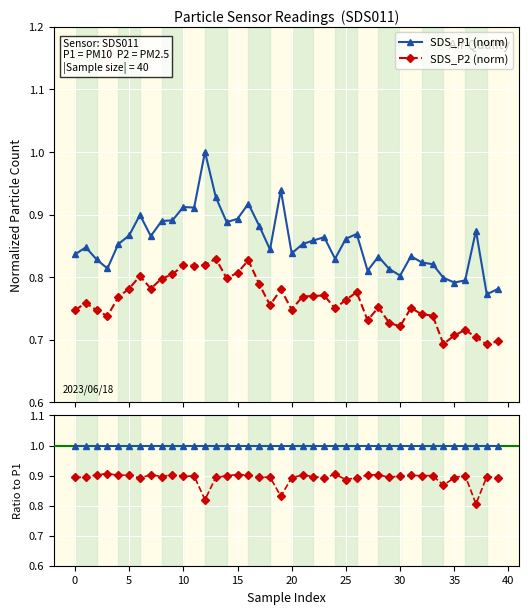

True or false: SDS_P2 (norm) has more than 0 interior local peaks.

True